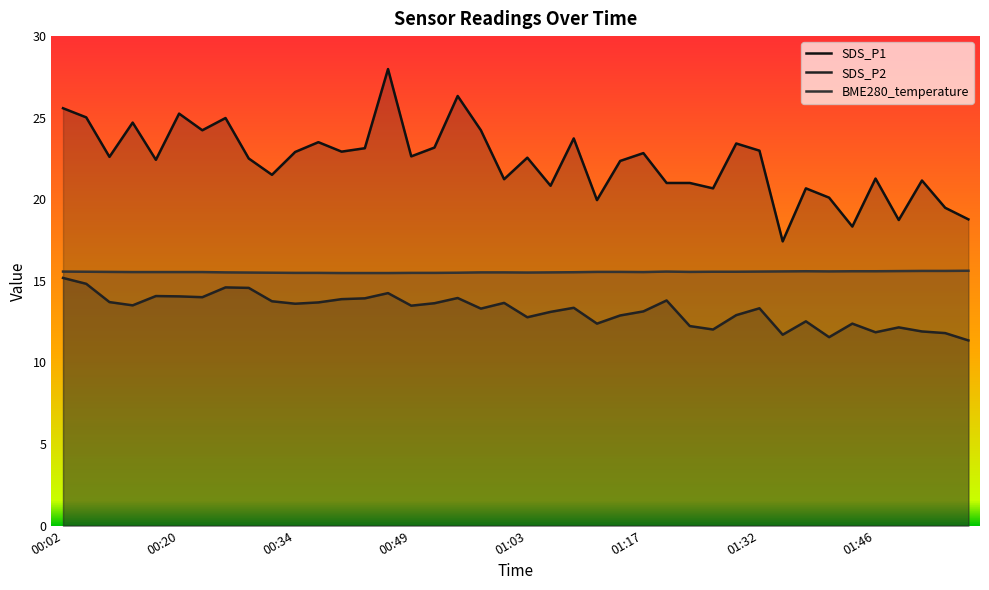

Between 13 and 27, which series saw the biggest shift?

SDS_P1